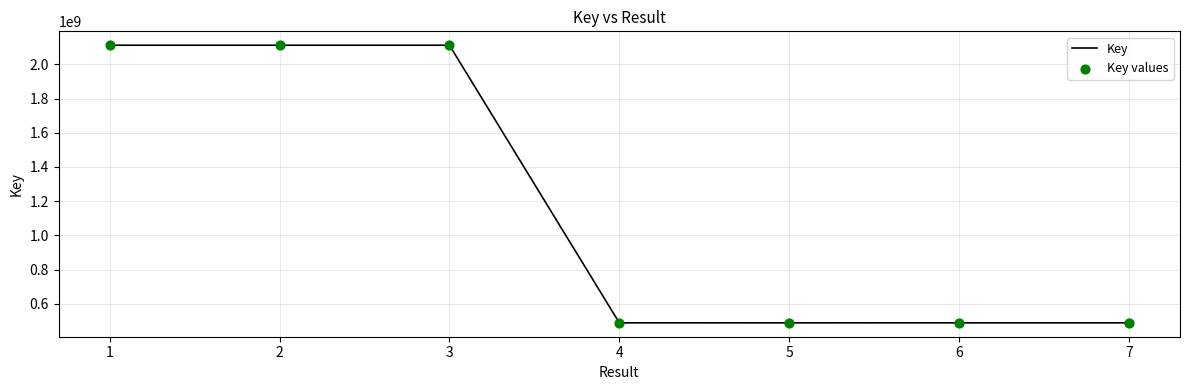

What is the greatest value displayed?

2111602961